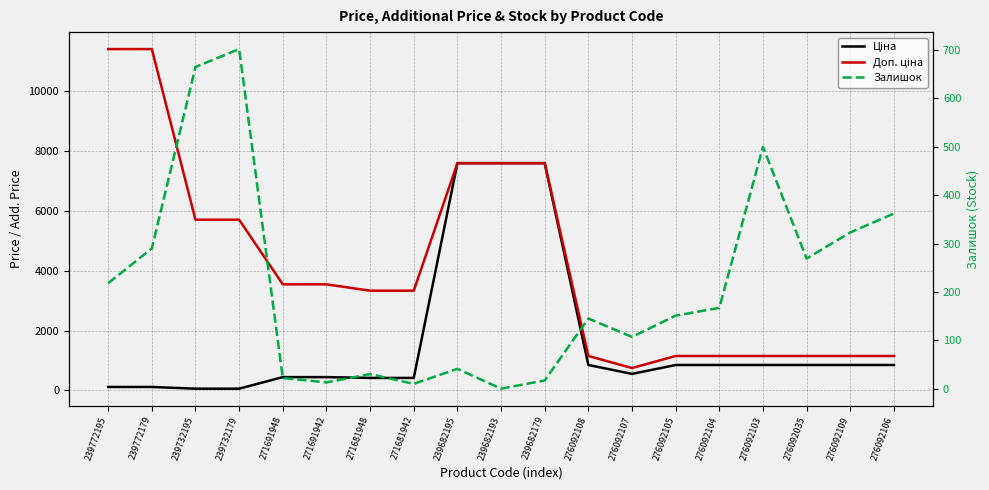

What is the label of the 15th point from the right?

271691948